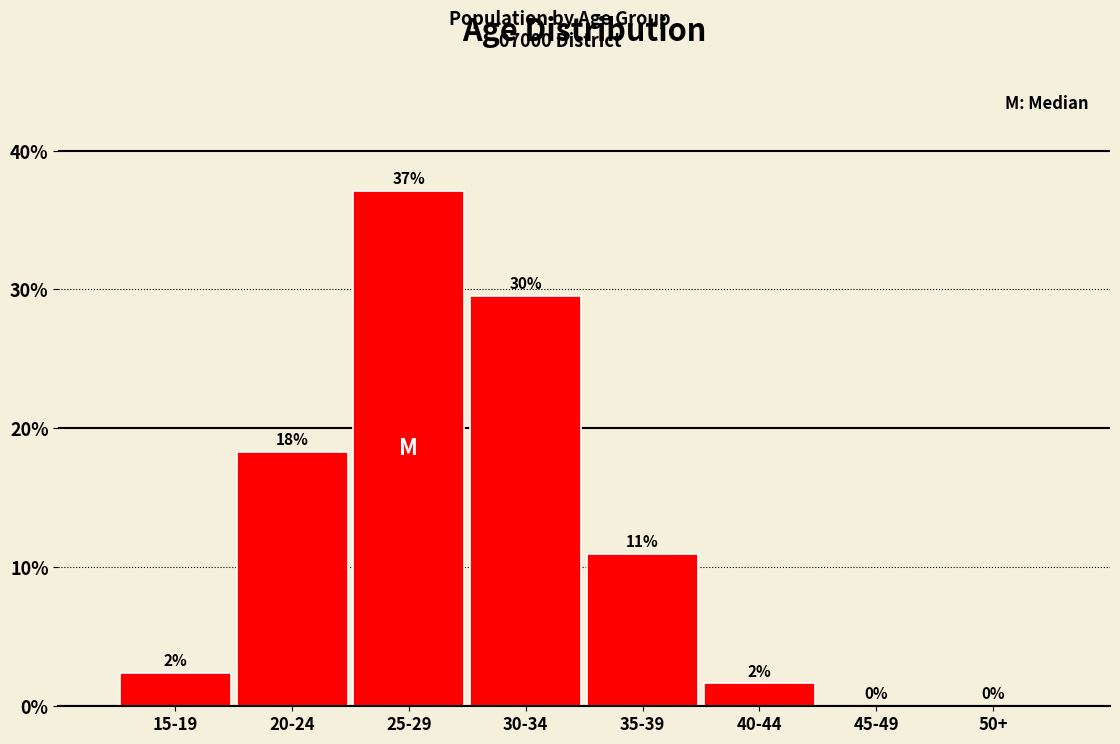

Between 25-29 and 30-34, which is larger?

25-29